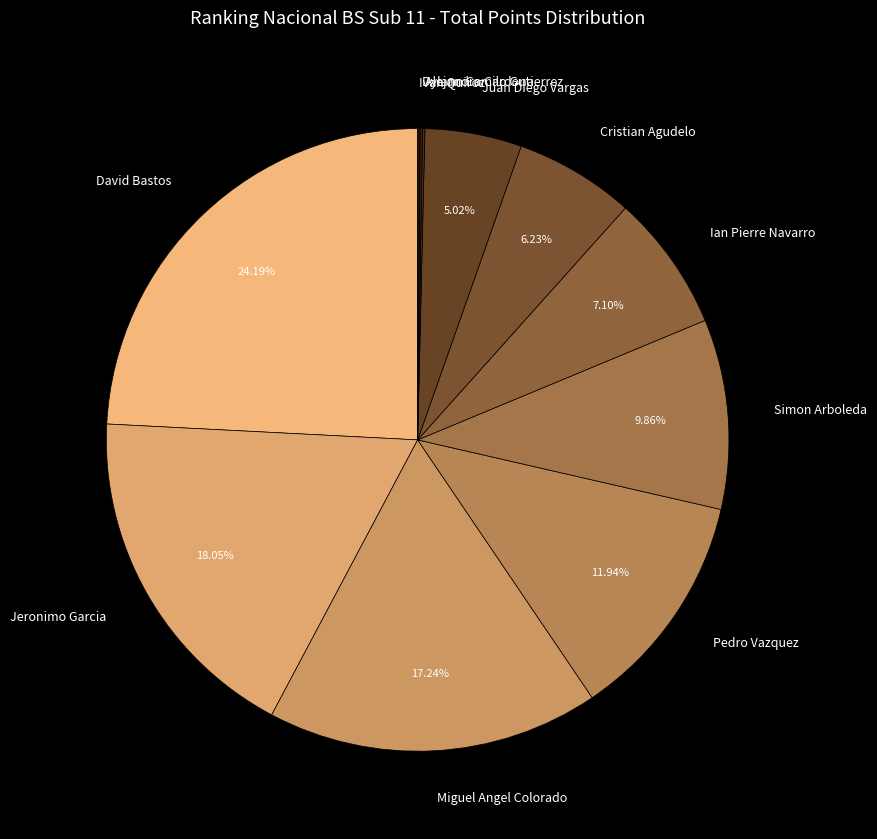

To the nearest percent, what percentage of the pie is Cristian Agudelo?

6%